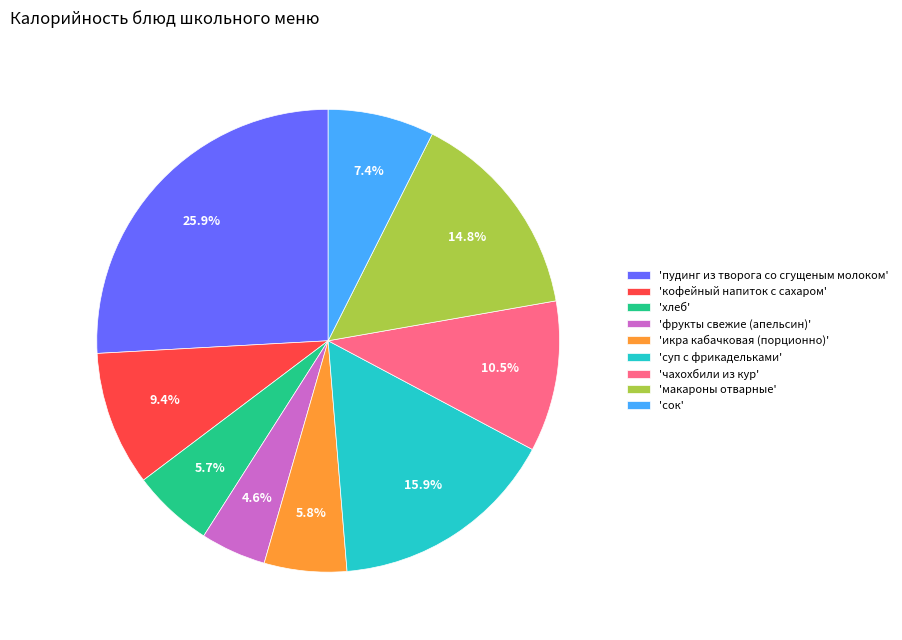

What is the total percentage of 'кофейный напиток с сахаром' and 'хлеб'?

15.1%